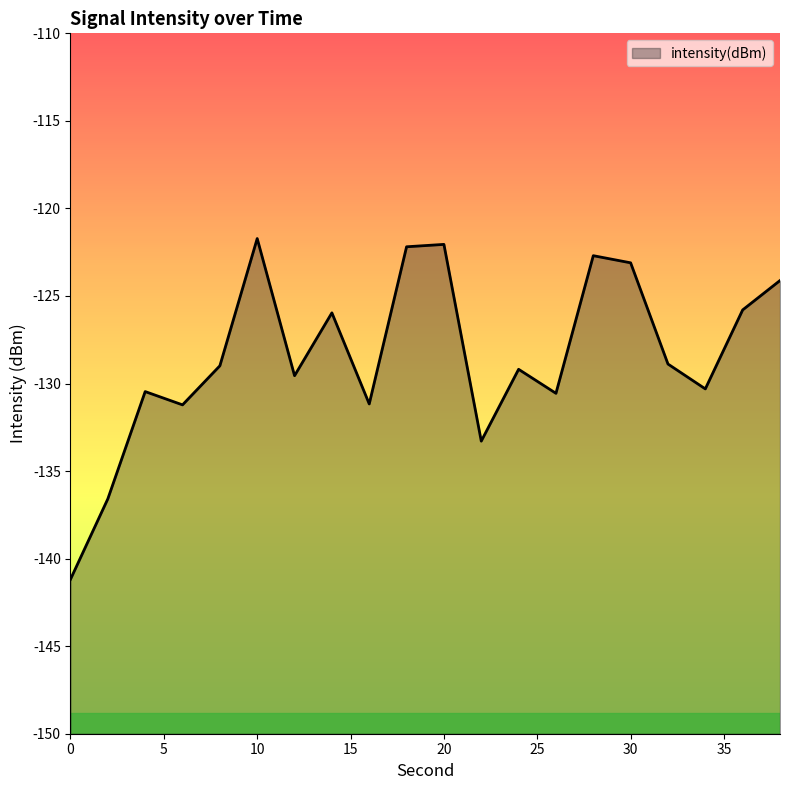

How many lines are shown in the chart?

1